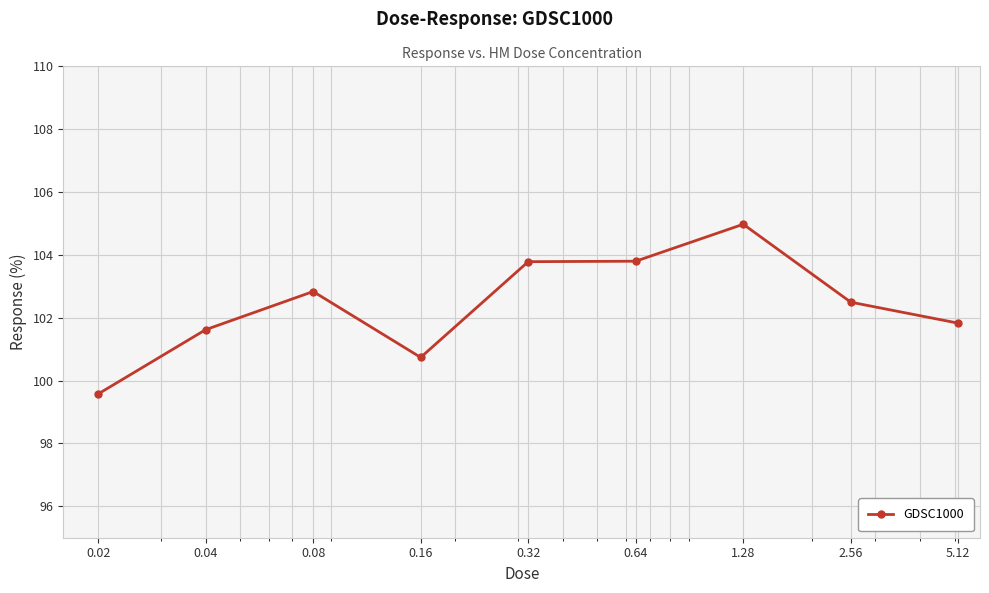

True or false: there are more than 0 points higher than both neighbors.

True